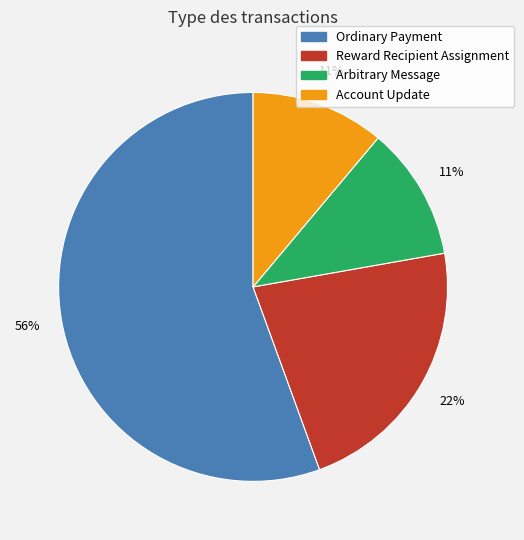

To the nearest percent, what is the combined percentage of Account Update and Arbitrary Message?

22%